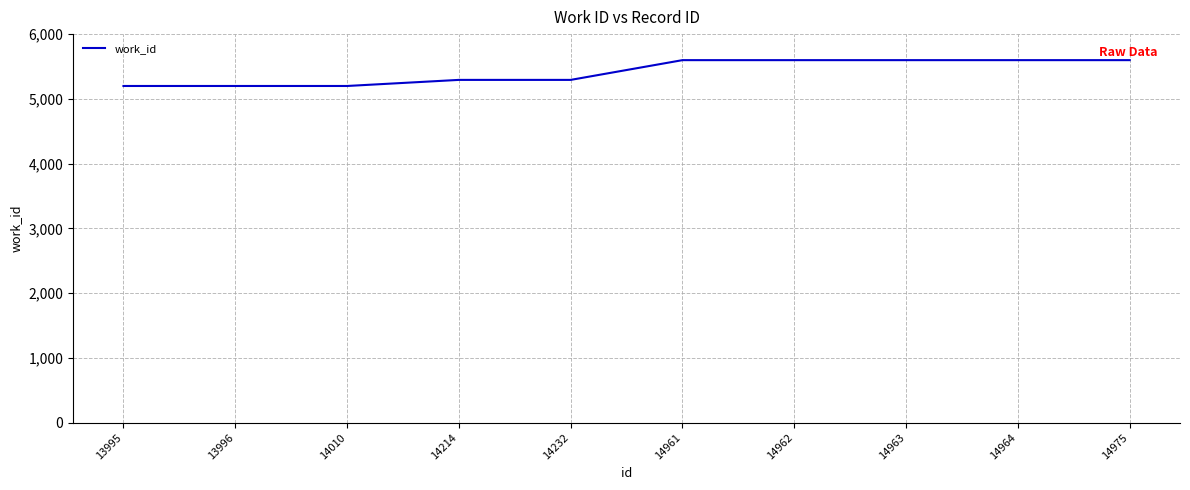

What is the sum of all values?

54173